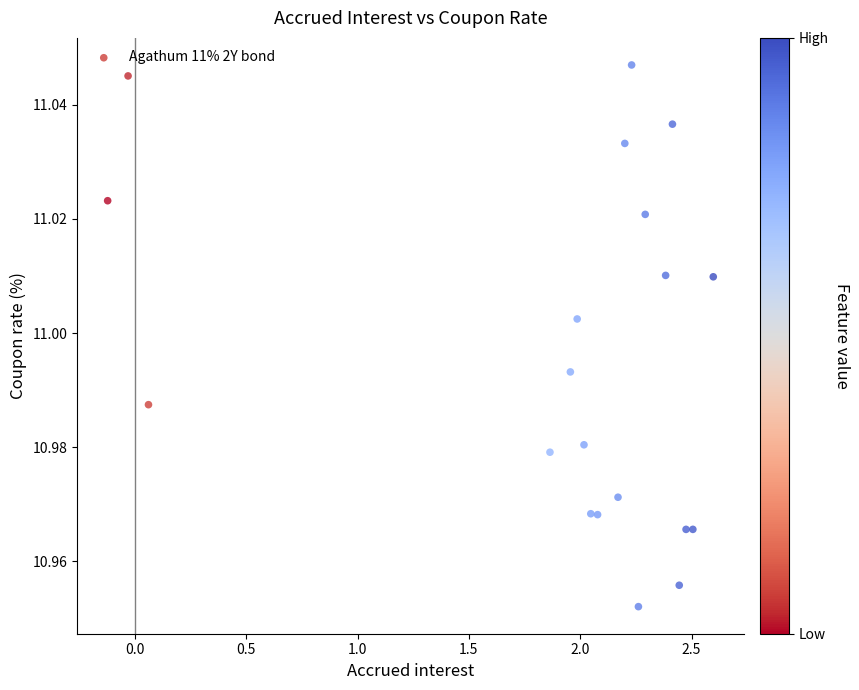

What is the range of X values (max minus min)?

2.7